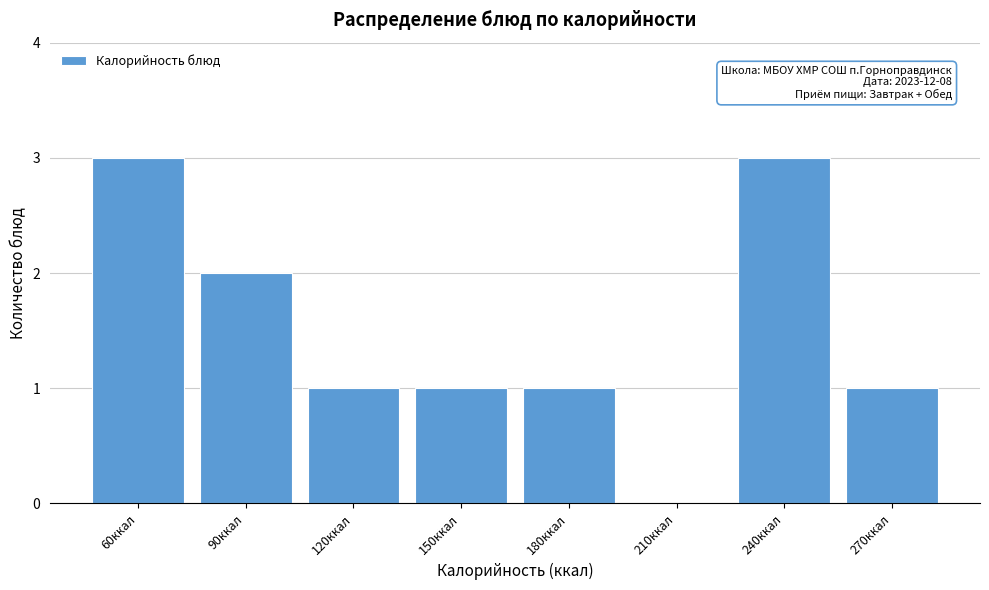

Reading left to right, list all the values displayed in this chart.

60ккал=3	90ккал=2	120ккал=1	150ккал=1	180ккал=1	210ккал=0	240ккал=3	270ккал=1